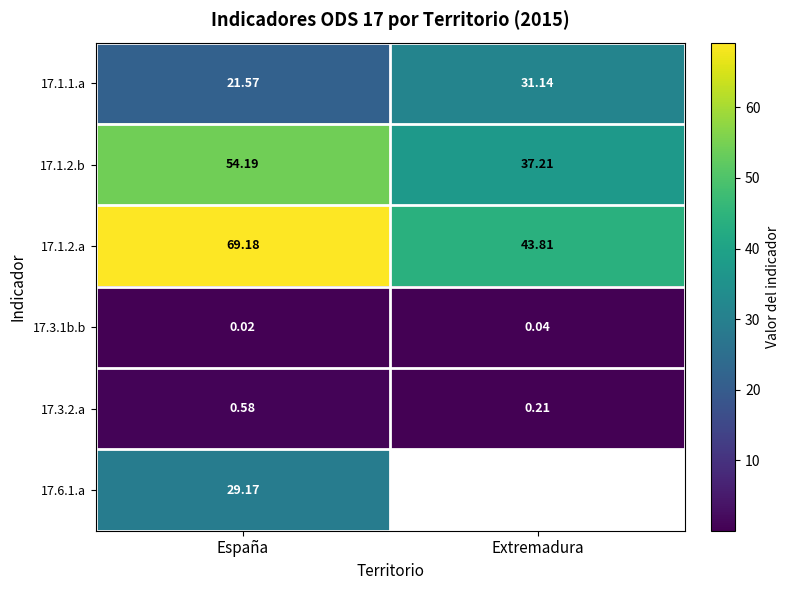

At which category is the sum across all series the highest?

España